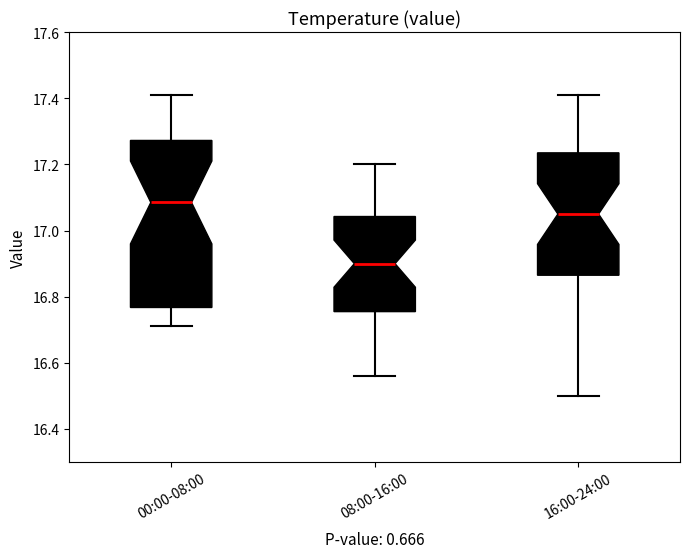

Reading left to right, transcribe this box plot: for each box, give where its median line is, the range the box spans, and where its two whiskers end, as read against the y-axis. The values are not printed on the chart, so give them approximately, as read against the axis.

00:00-08:00: median 17.08, box 16.76 to 17.28, whiskers 16.72 to 17.42
08:00-16:00: median 16.90, box 16.76 to 17.04, whiskers 16.56 to 17.20
16:00-24:00: median 17.06, box 16.86 to 17.24, whiskers 16.50 to 17.42